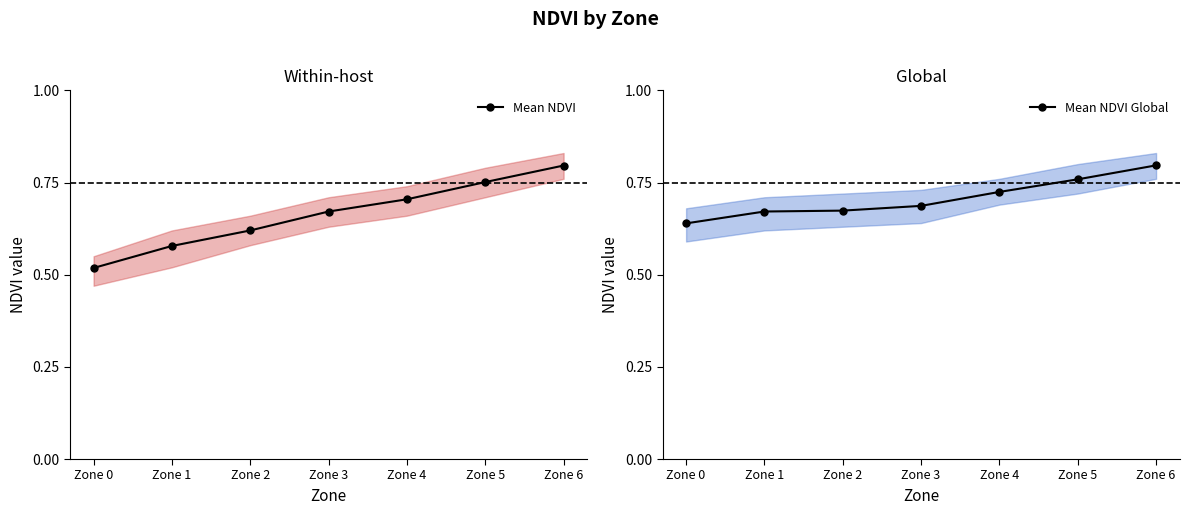

True or false: Mean NDVI and Mean NDVI Global intersect in this chart.

False